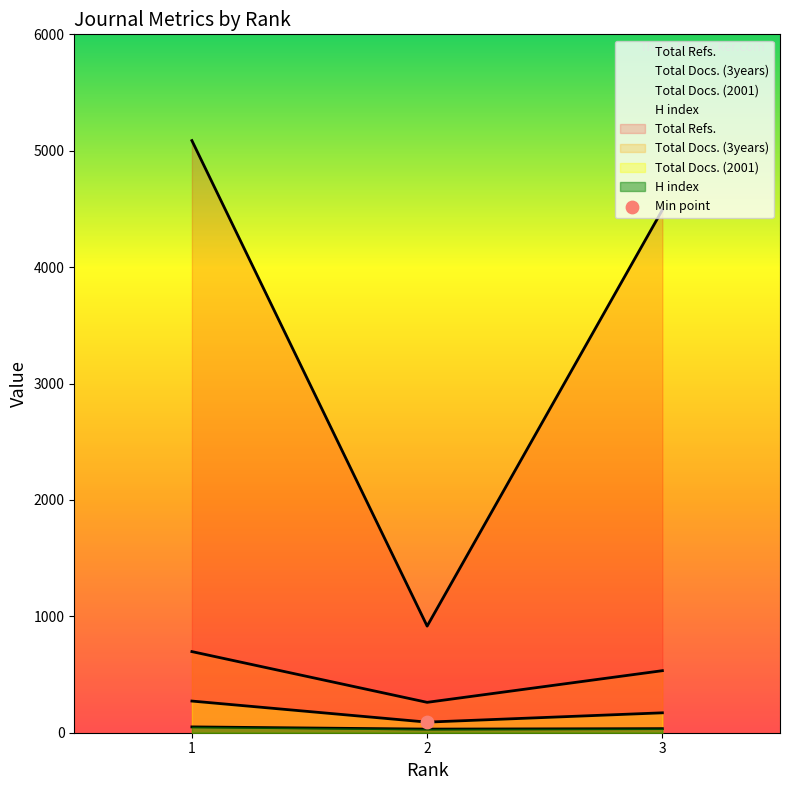

Which series has the largest total across all categories?

Total Refs.